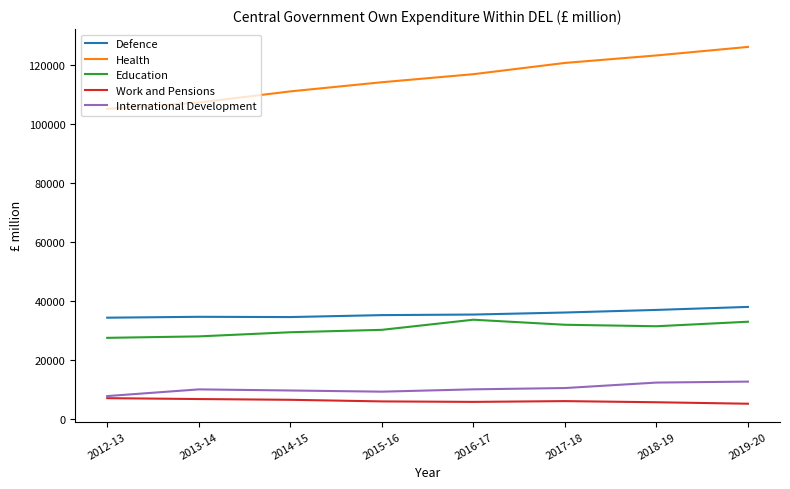

Which series has the largest total across all categories?

Health